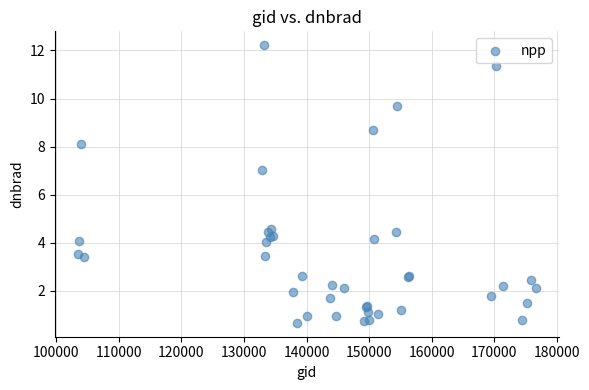

What Y value in the scatter plot is closest to 6?

7.0